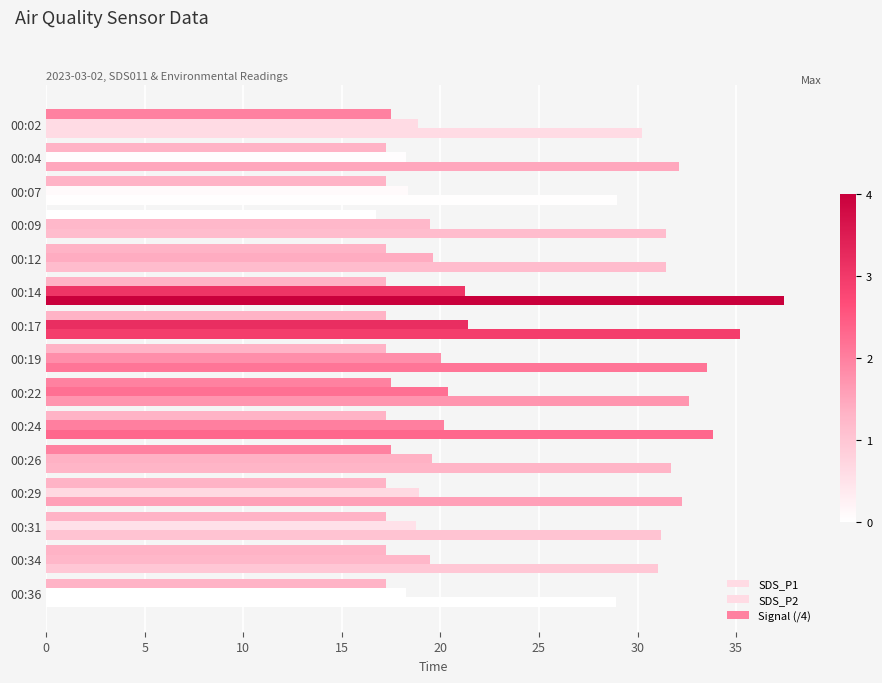

What is the difference between the maximum and minimum values in the Signal (/4) series?

0.8